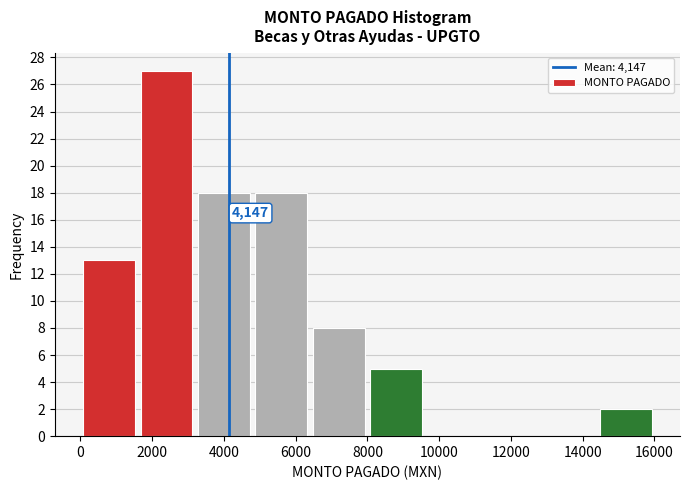

Which range on the x-axis has the tallest bar?

1600 to 3200